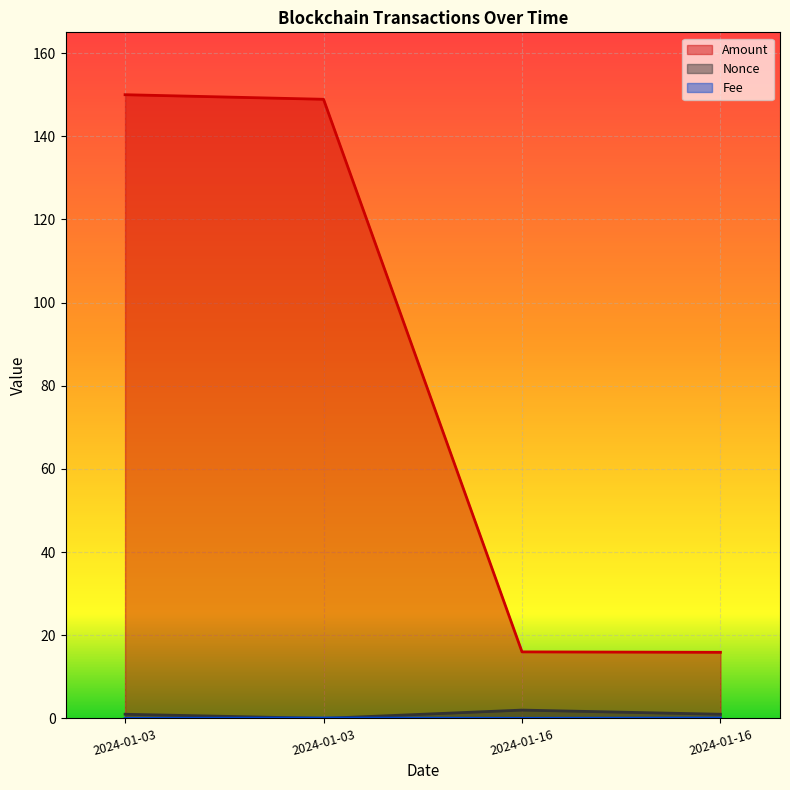

How many lines are shown in the chart?

3